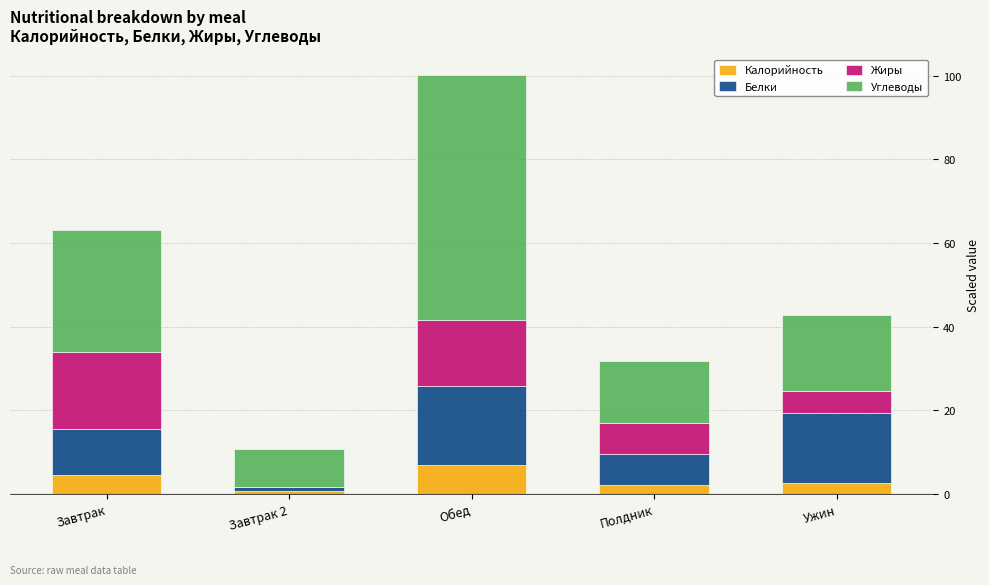

What is the sum of all Калорийность values?

16.8